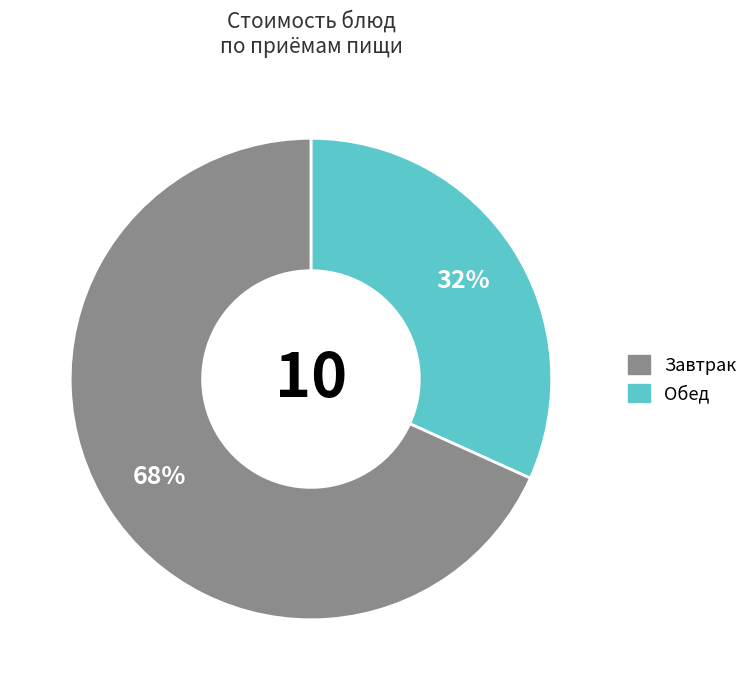

Is there any slice that represents more than half of the pie?

Yes